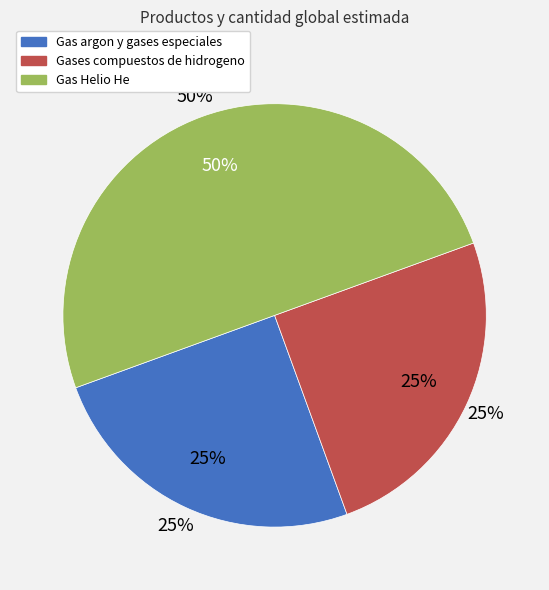

Is there any slice that represents more than half of the pie?

No